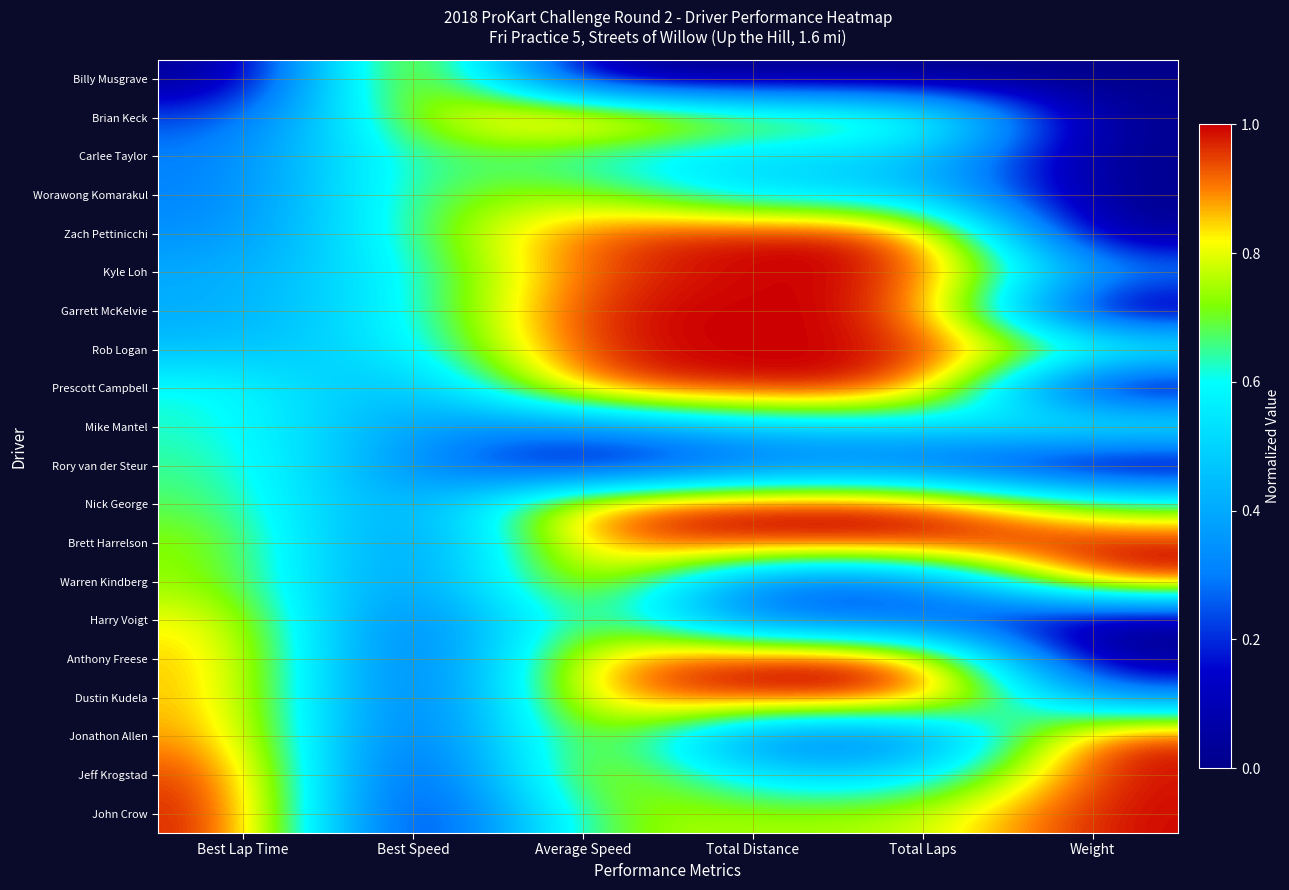

Count the number of data series in this chart.

20